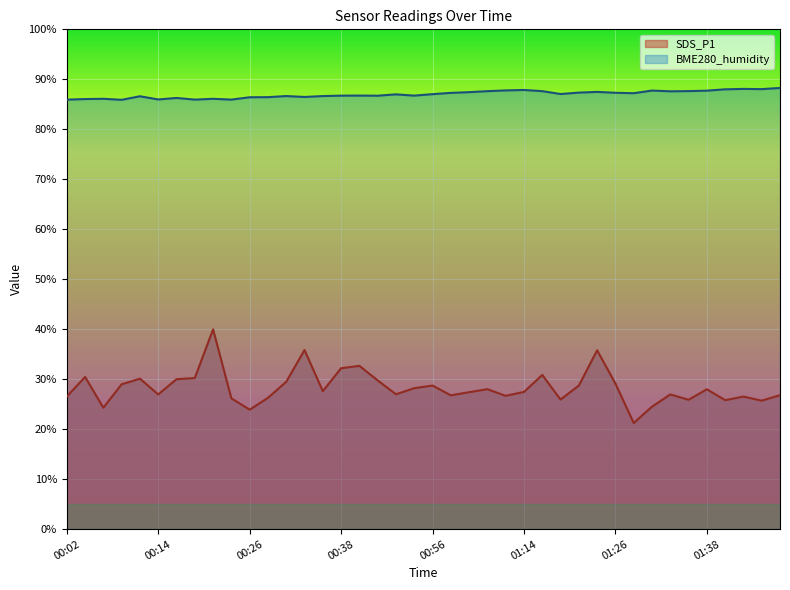

True or false: BME280_humidity and SDS_P1 intersect in this chart.

False